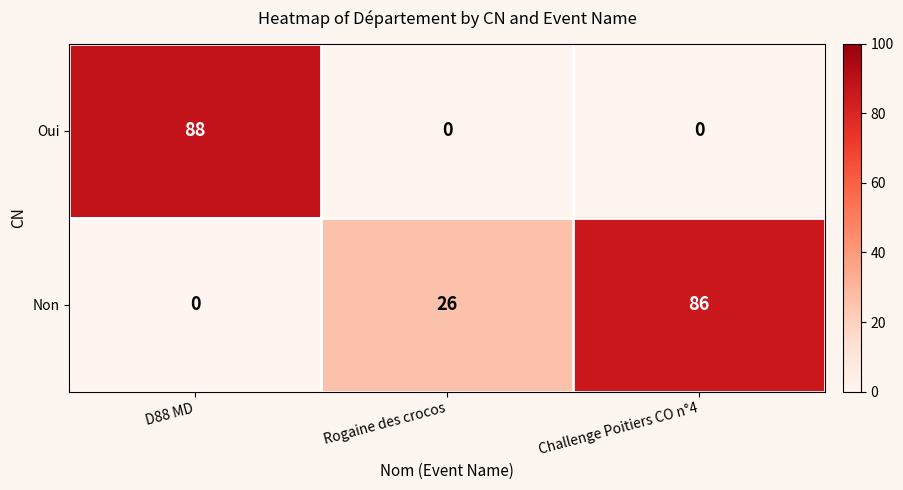

What is the spread (max minus min) of values at D88 MD?

88